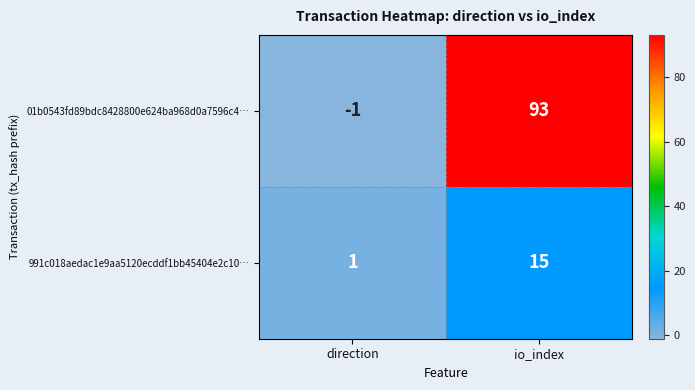

What is the difference between the 01b0543fd89bdc8428800e624ba968d0a7596c4… values at io_index and direction?

94